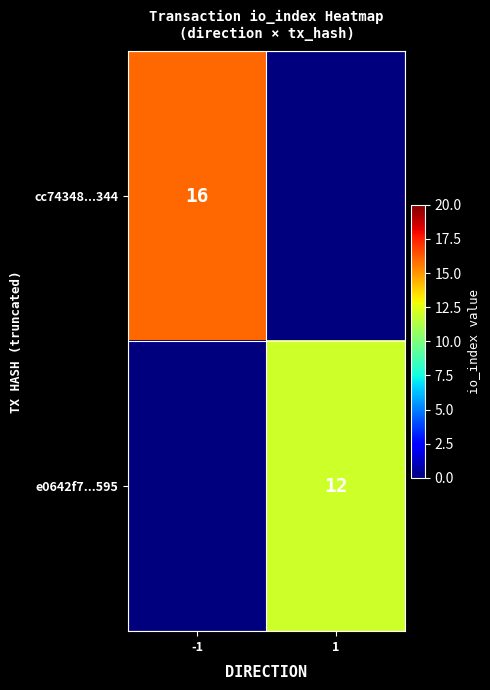

Is it true that e0642f7...595 equals 16 at 1?

False